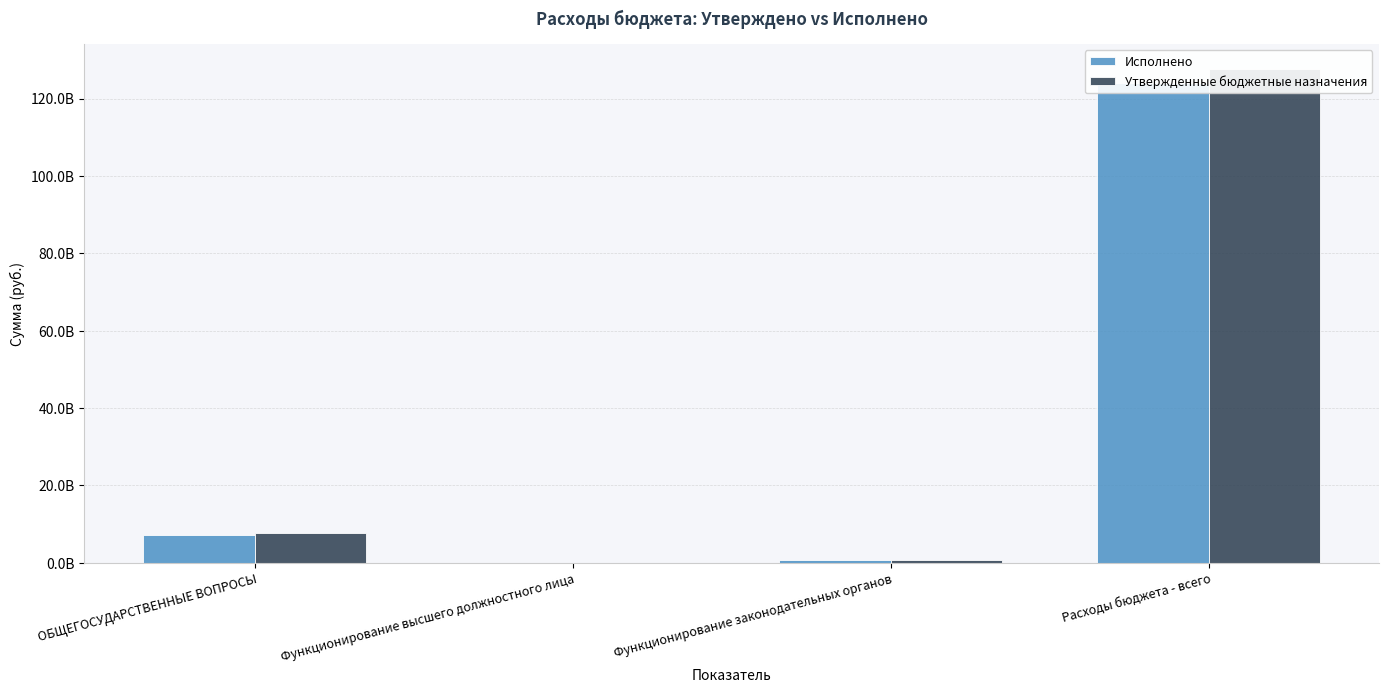

What is the difference between the Исполнено values at Функционирование законодательных органов and Функционирование высшего должностного лица?

573909725.8